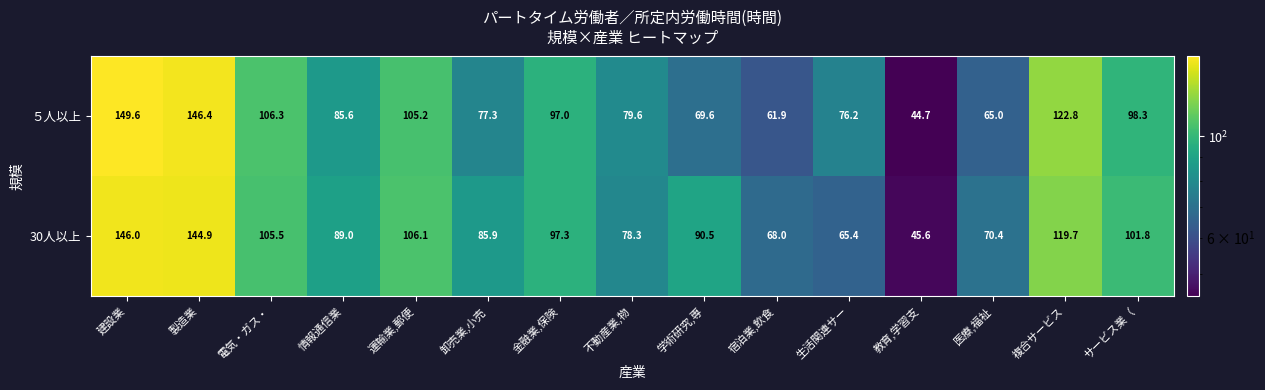

Which series has the largest range (max minus min)?

５人以上